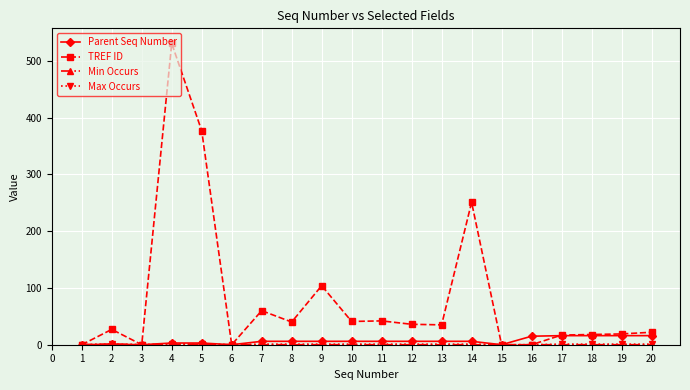

Where is the first local minimum for TREF ID?

3